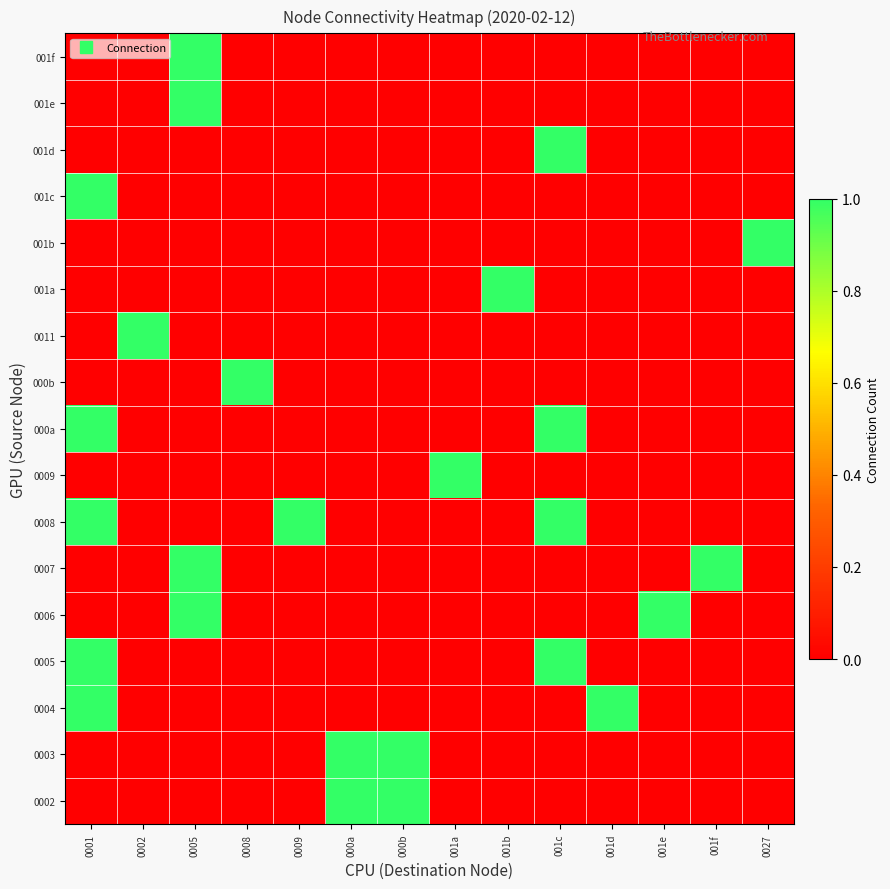

Count the number of data series in this chart.

17